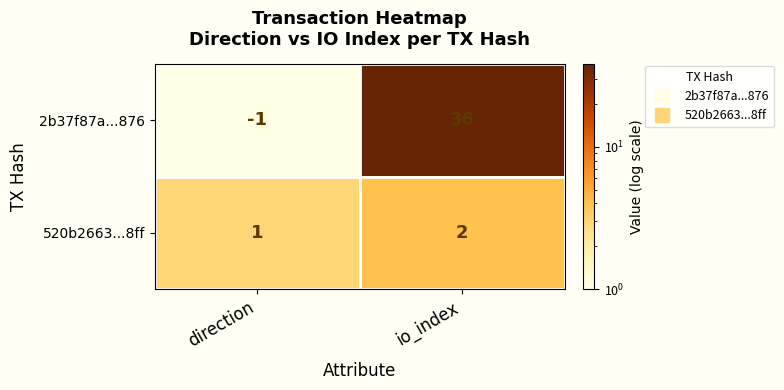

What is the sum of all 2b37f87a...876 values?

35